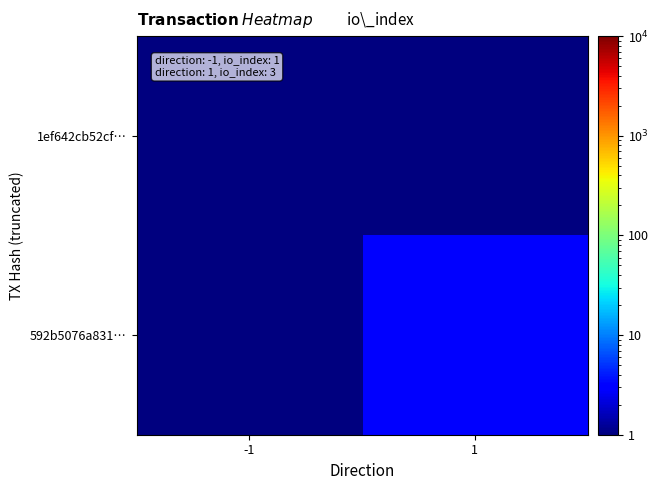

Rank the series by their average value, from lowest to highest.

1ef642cb52cf…, 592b5076a831…